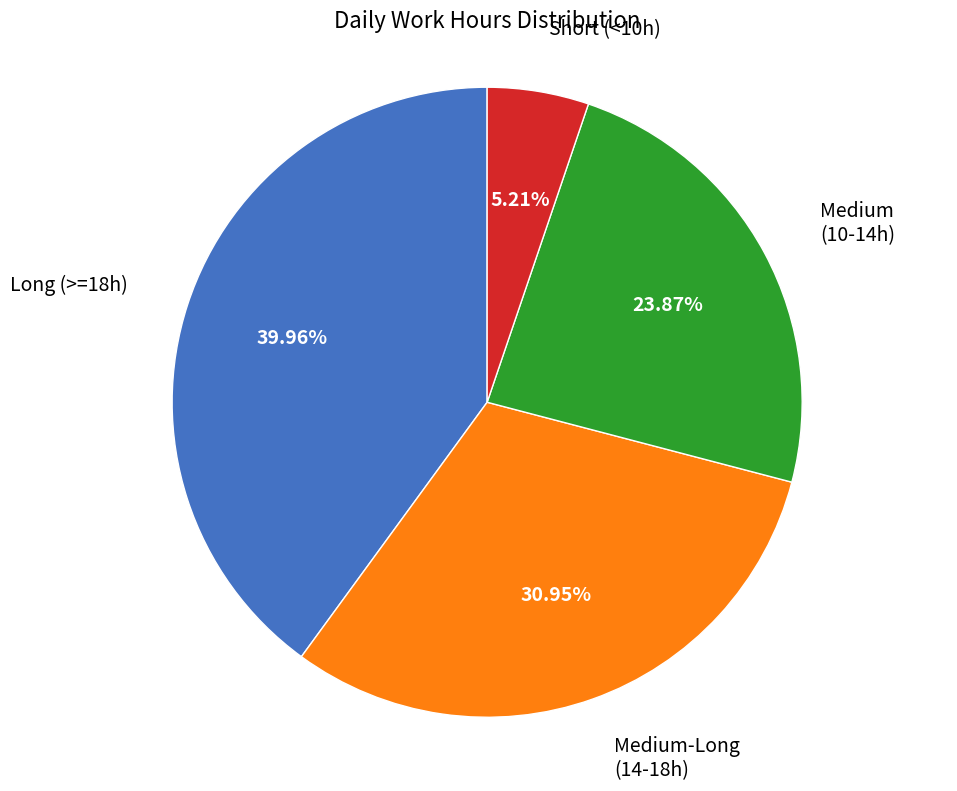

Count the number of slices in the pie.

4